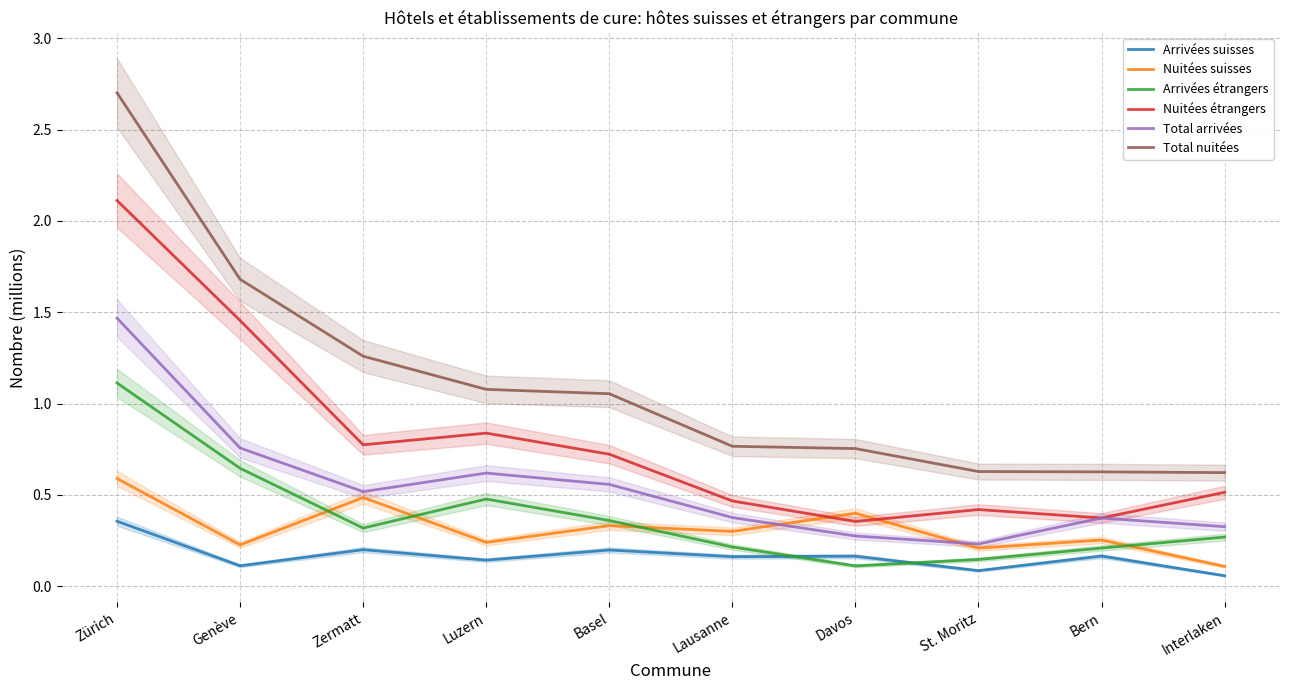

True or false: Arrivées suisses and Total arrivées intersect in this chart.

False